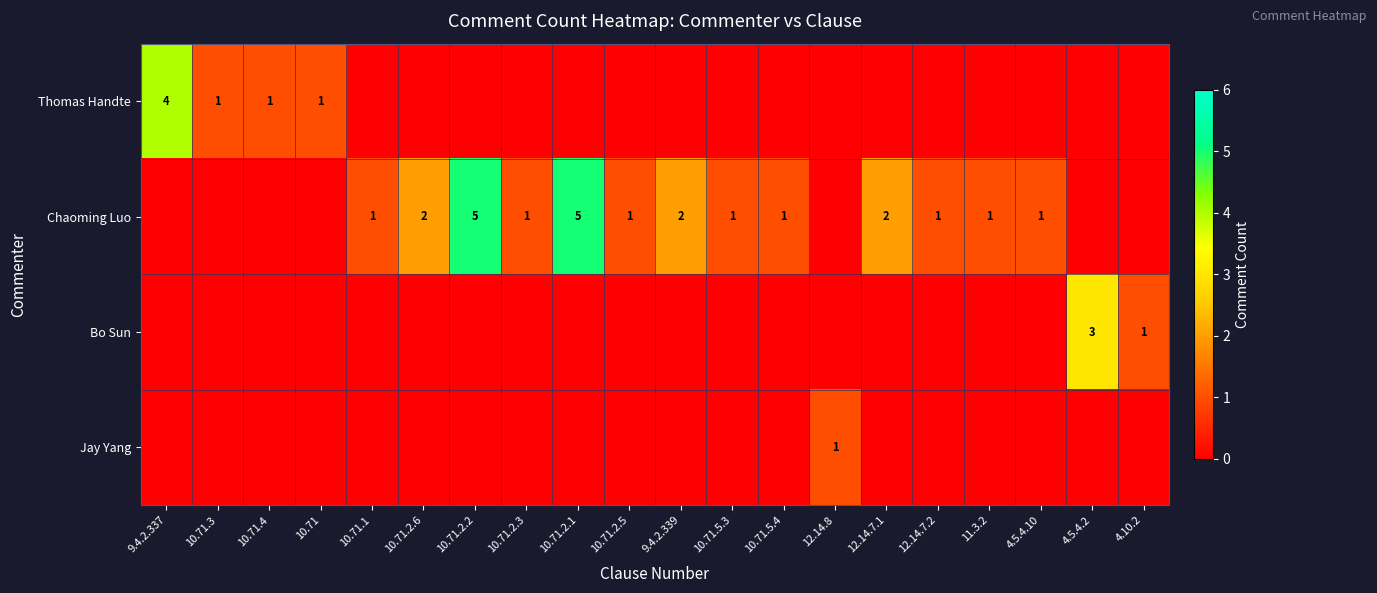

What is the sum of all Thomas Handte values?

7